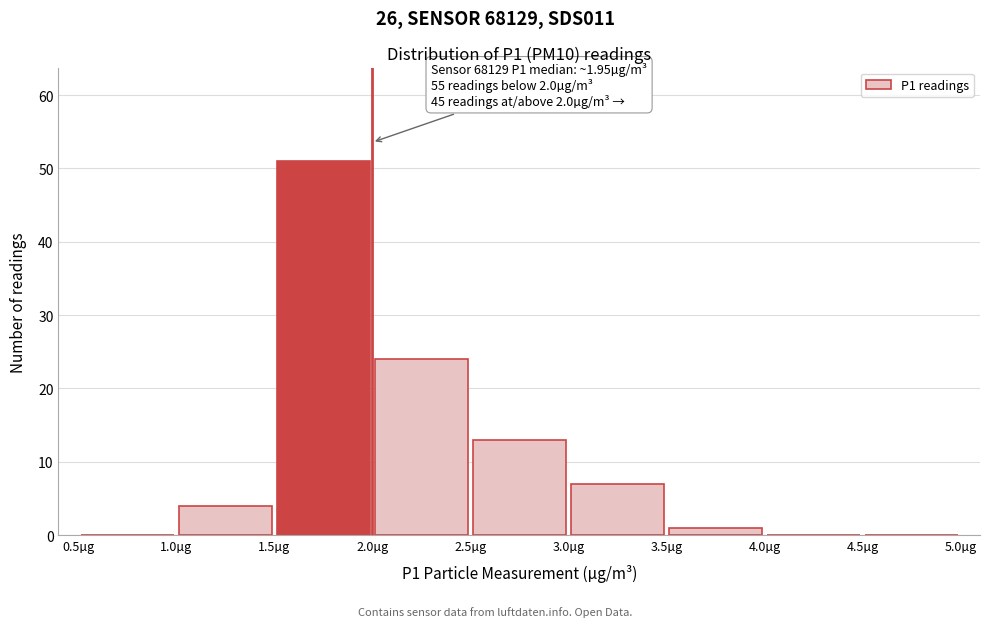

Which range on the x-axis has the tallest bar?

1.5 to 2.0